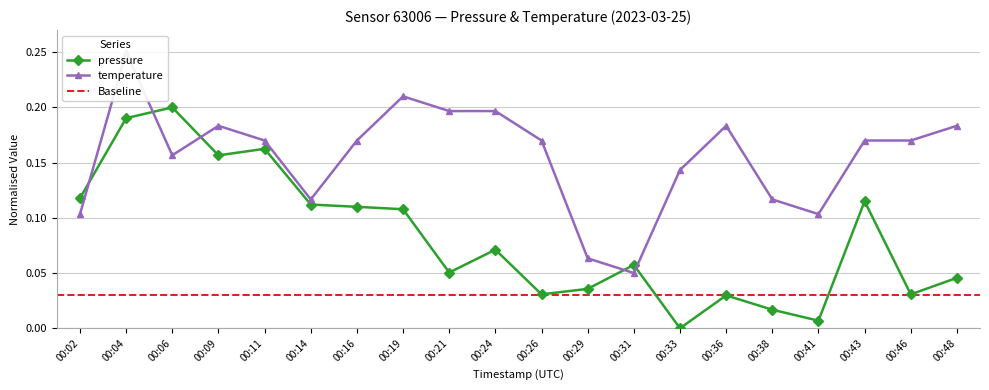

At which label does temperature reach its peak?

00:04